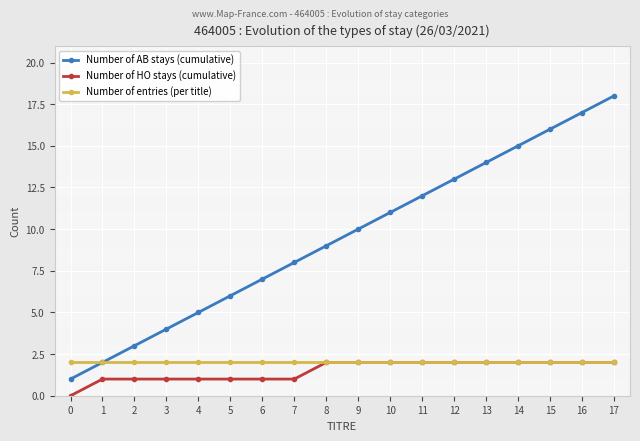

True or false: Number of HO stays (cumulative) and Number of AB stays (cumulative) intersect in this chart.

False